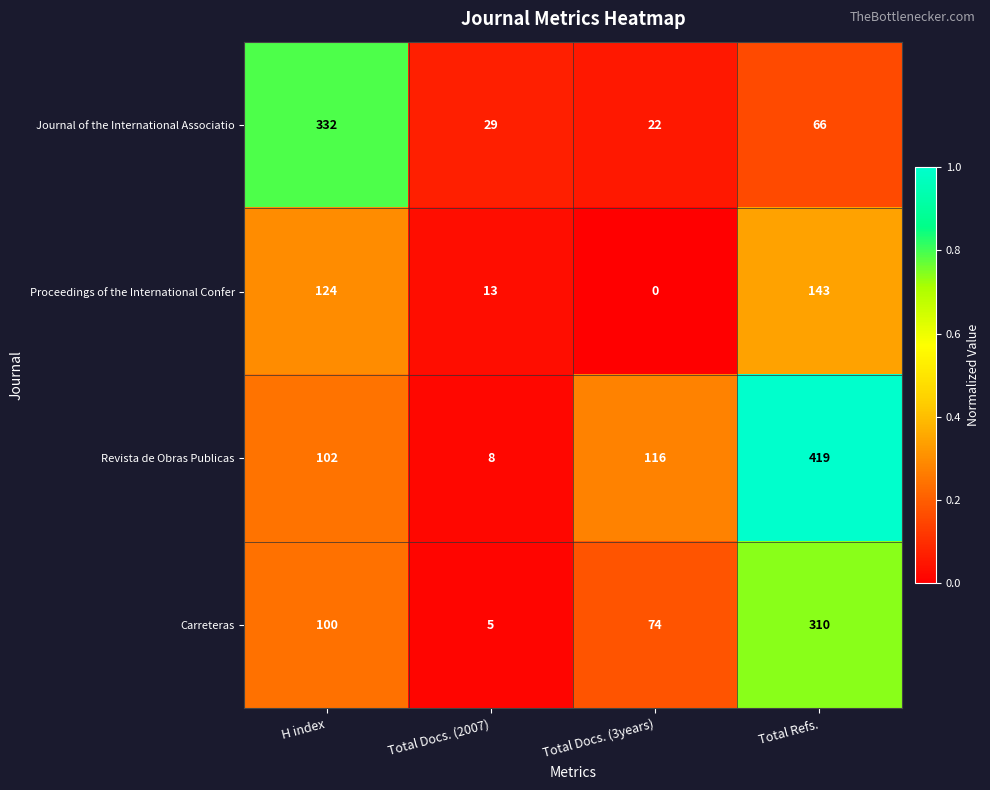

Reading right to left, transcribe all the data shown in this chart.

Journal of the International Associatio: Total Refs.=66	Total Docs. (3years)=22	Total Docs. (2007)=29	H index=332
Proceedings of the International Confer: Total Refs.=143	Total Docs. (3years)=0	Total Docs. (2007)=13	H index=124
Revista de Obras Publicas: Total Refs.=419	Total Docs. (3years)=116	Total Docs. (2007)=8	H index=102
Carreteras: Total Refs.=310	Total Docs. (3years)=74	Total Docs. (2007)=5	H index=100